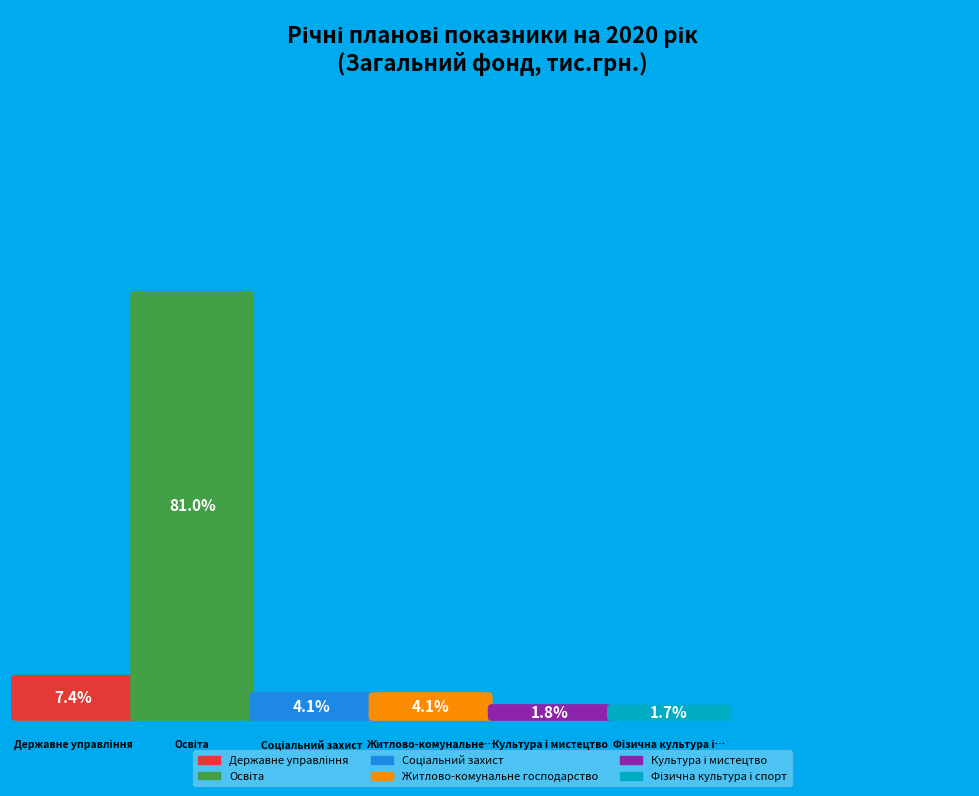

Does any single category account for the majority?

Yes